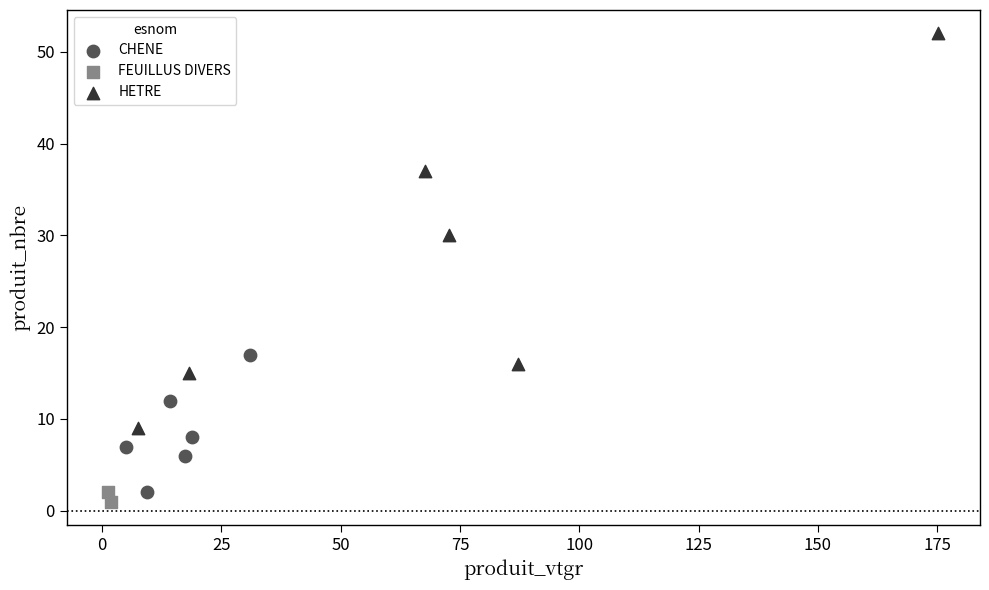

Which series reaches the maximum Y coordinate?

HETRE